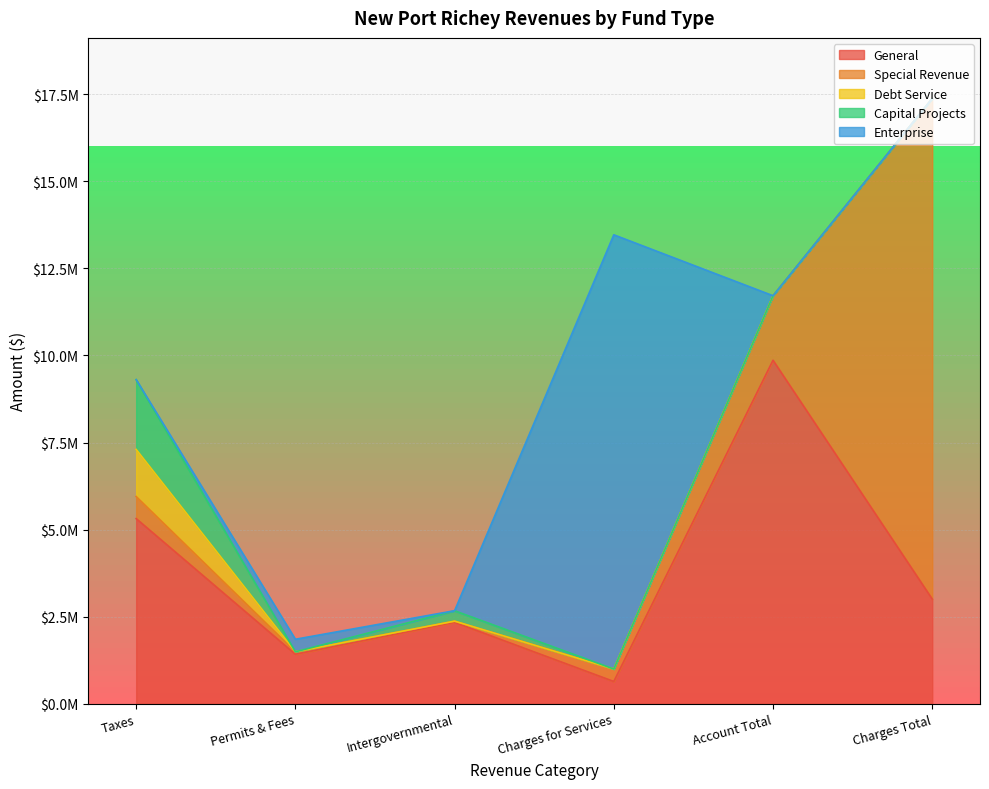

How many series are shown in this chart?

5